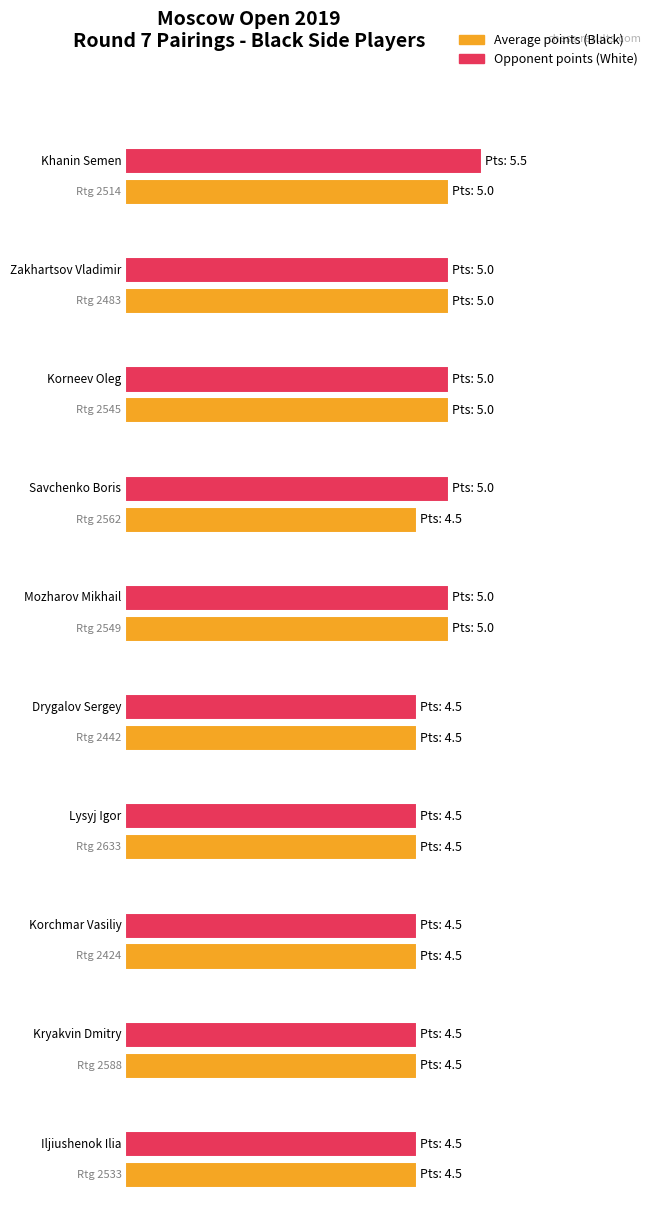

What is the highest value of the Average utilization series?

5.0